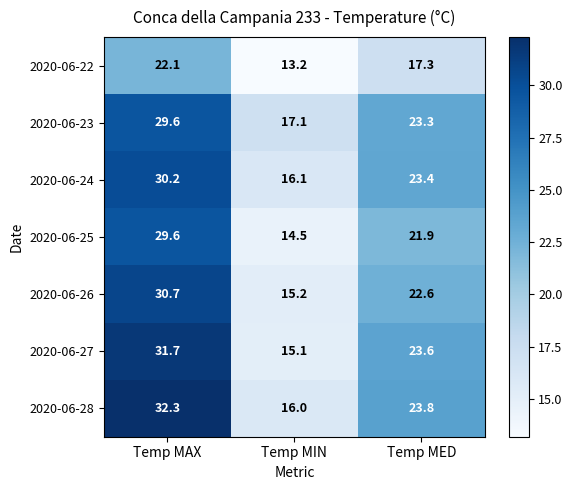

Reading right to left, transcribe all the data shown in this chart.

2020-06-22: Temp MED=17.3	Temp MIN=13.2	Temp MAX=22.1
2020-06-23: Temp MED=23.3	Temp MIN=17.1	Temp MAX=29.6
2020-06-24: Temp MED=23.4	Temp MIN=16.1	Temp MAX=30.2
2020-06-25: Temp MED=21.9	Temp MIN=14.5	Temp MAX=29.6
2020-06-26: Temp MED=22.6	Temp MIN=15.2	Temp MAX=30.7
2020-06-27: Temp MED=23.6	Temp MIN=15.1	Temp MAX=31.7
2020-06-28: Temp MED=23.8	Temp MIN=16.0	Temp MAX=32.3